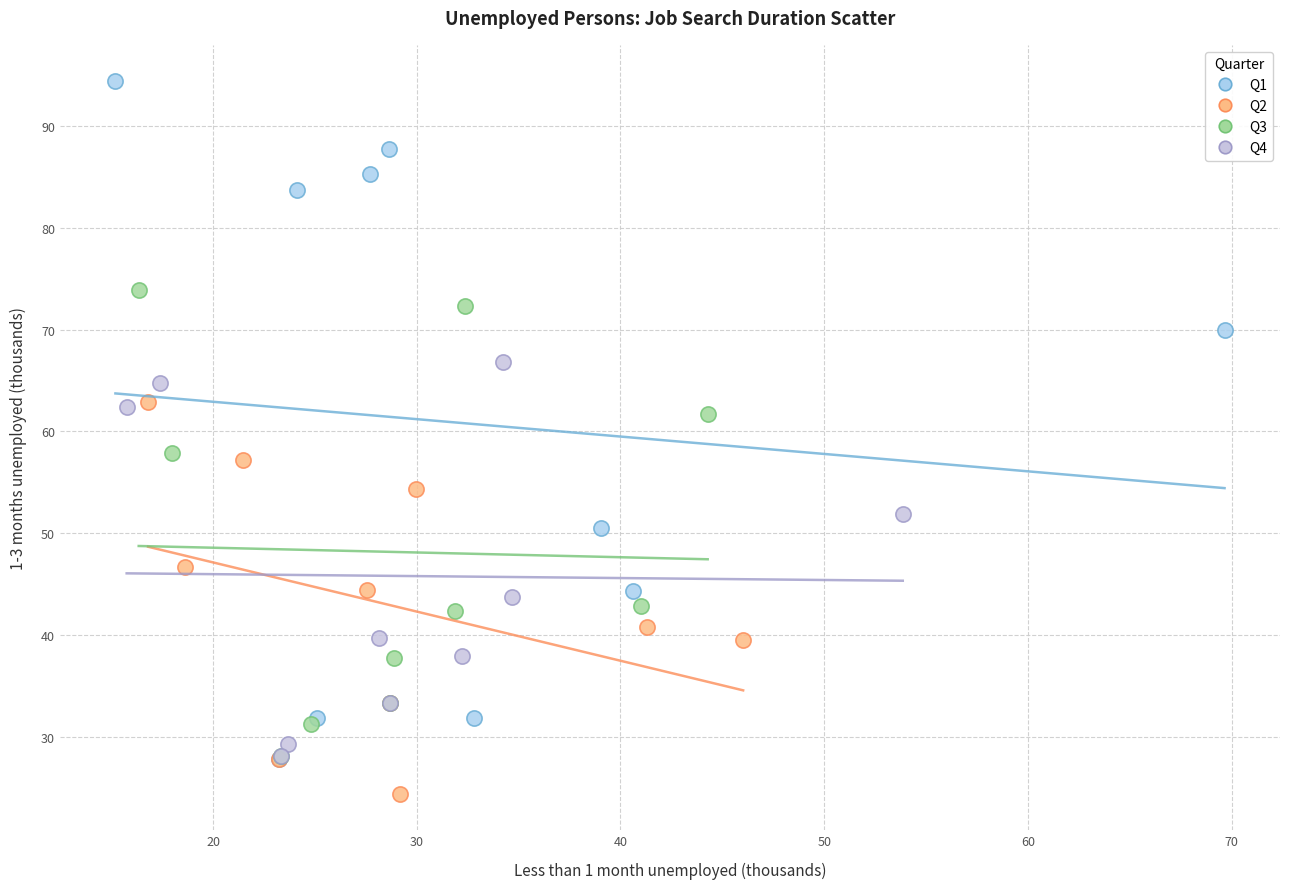

Which series has the widest spread of Y values?

Q1